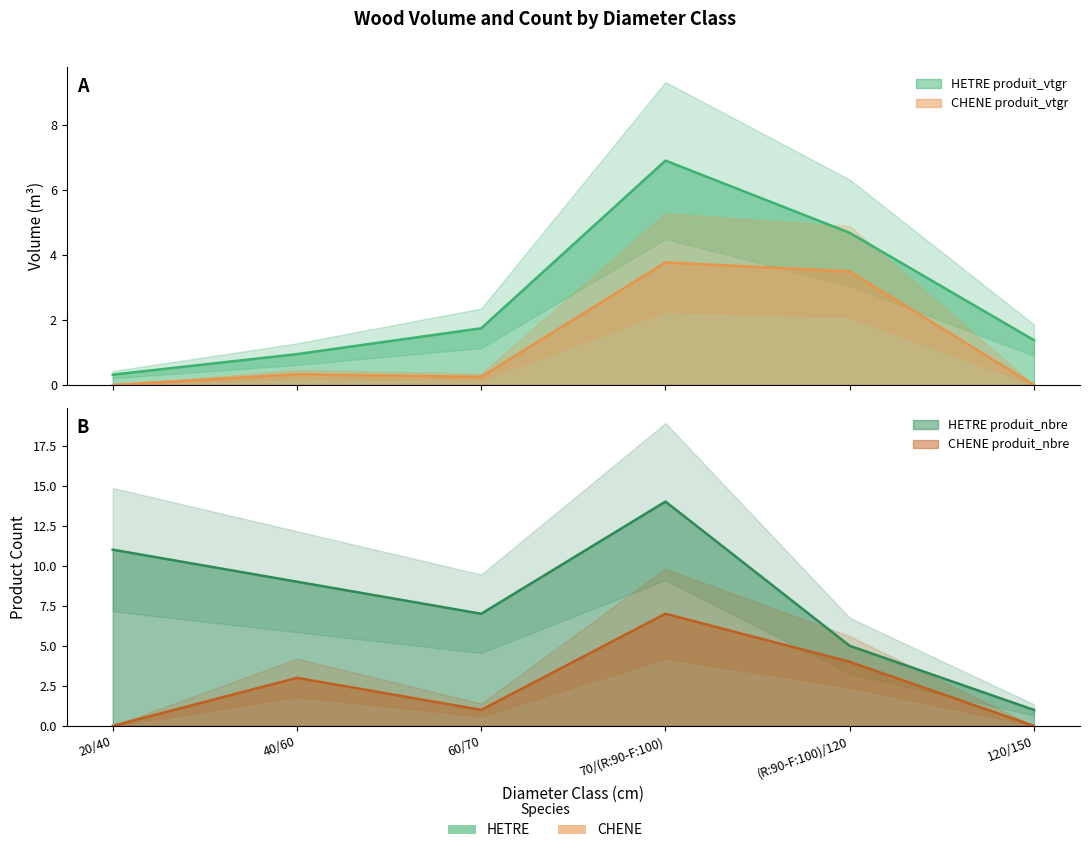

Reading left to right, what are all the values shown in this chart?

HETRE produit_vtgr: 20/40=0.3	40/60=0.9	60/70=1.7	70/(R:90-F:100)=6.9	(R:90-F:100)/120=4.7	120/150=1.4
HETRE produit_nbre: 20/40=11.0	40/60=9.0	60/70=7.0	70/(R:90-F:100)=14.0	(R:90-F:100)/120=5.0	120/150=1.0
CHENE produit_vtgr: 20/40=0.0	40/60=0.3	60/70=0.2	70/(R:90-F:100)=3.8	(R:90-F:100)/120=3.5	120/150=0.0
CHENE produit_nbre: 20/40=0.0	40/60=3.0	60/70=1.0	70/(R:90-F:100)=7.0	(R:90-F:100)/120=4.0	120/150=0.0